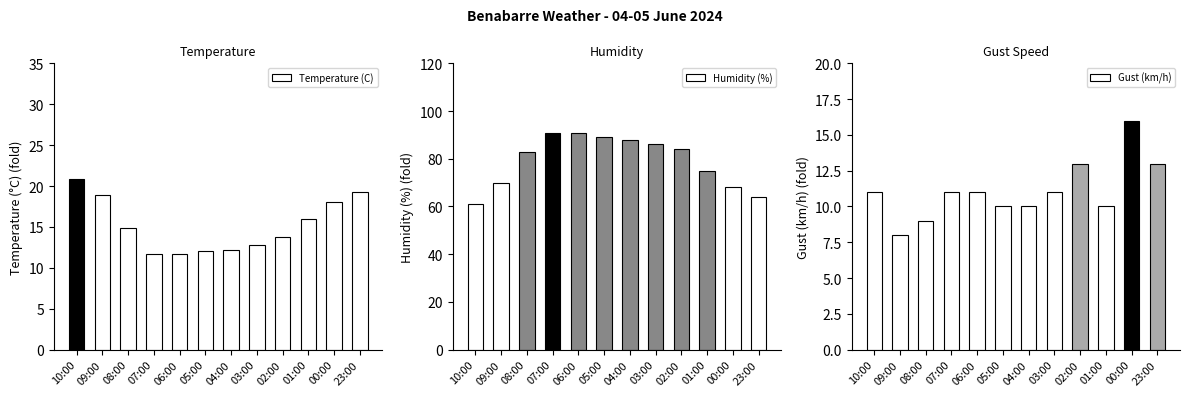

Which category has the lowest value in the Temperature (C) series?

07:00